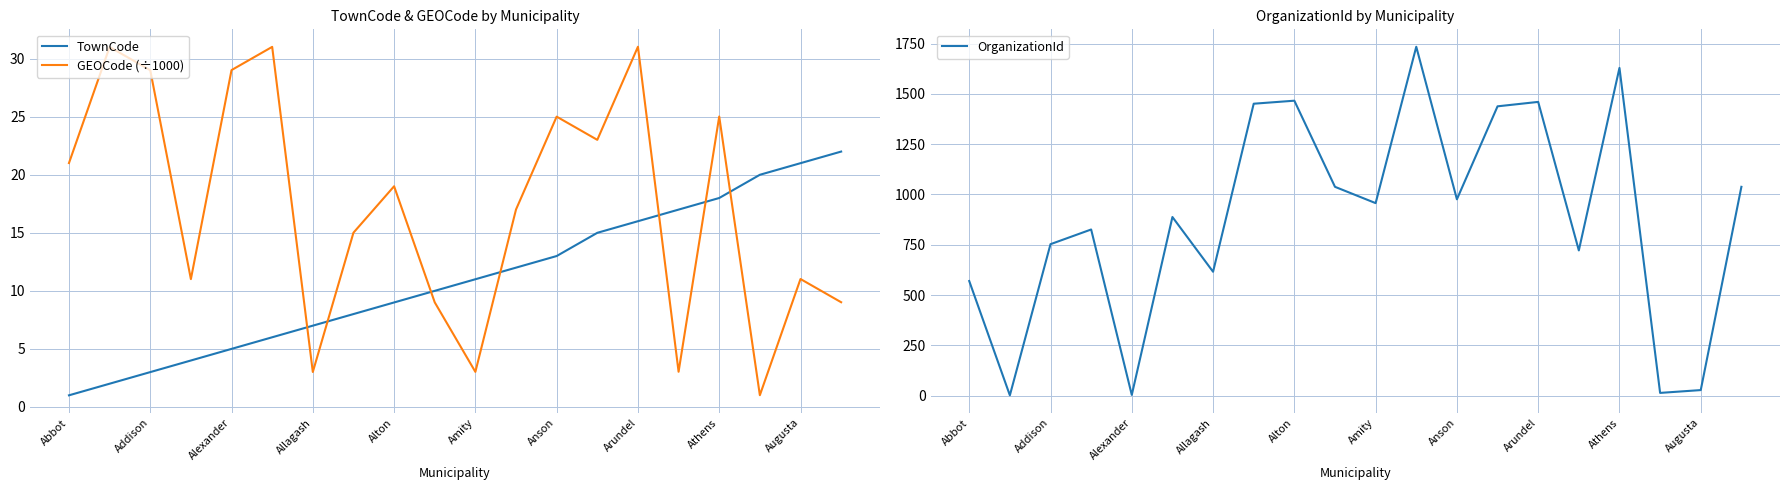

What is the average value of the GEOCode (÷1000) series?

17.3